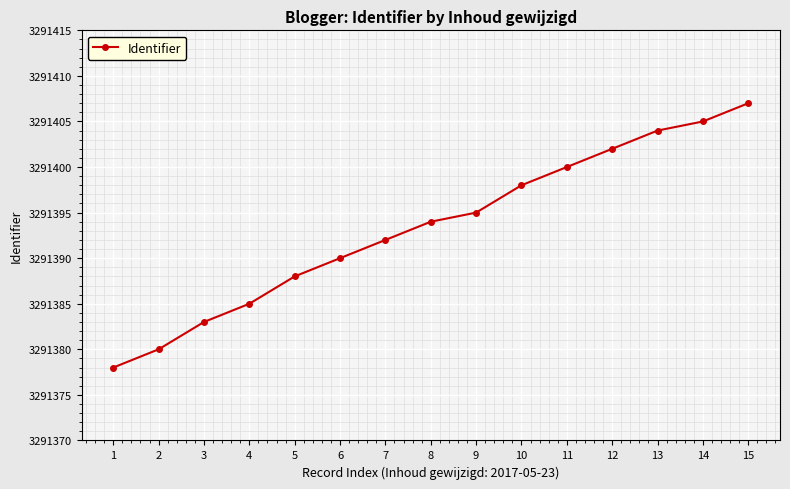

Does the chart display data point markers on the line(s)?

Yes